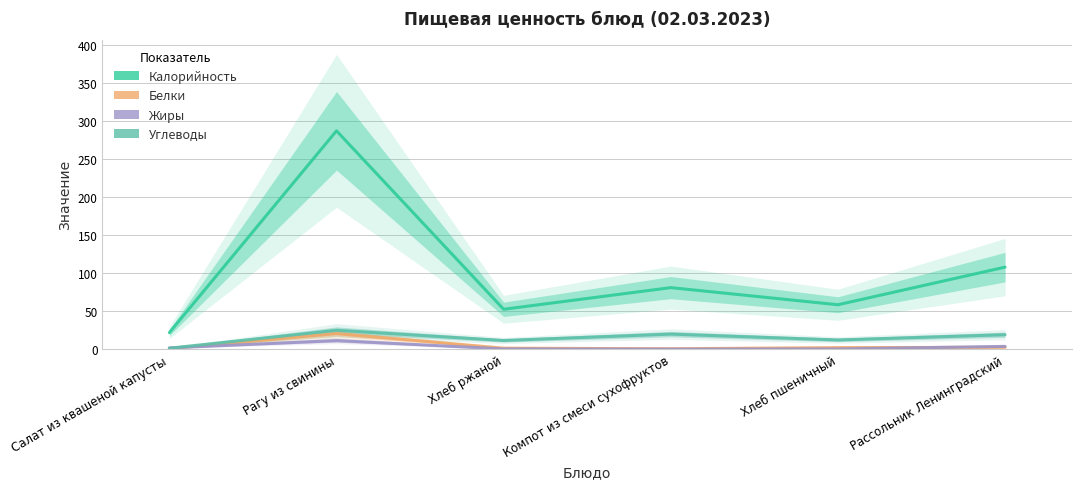

Is it true that Углеводы equals 39.2 at Рагу из свинины?

False